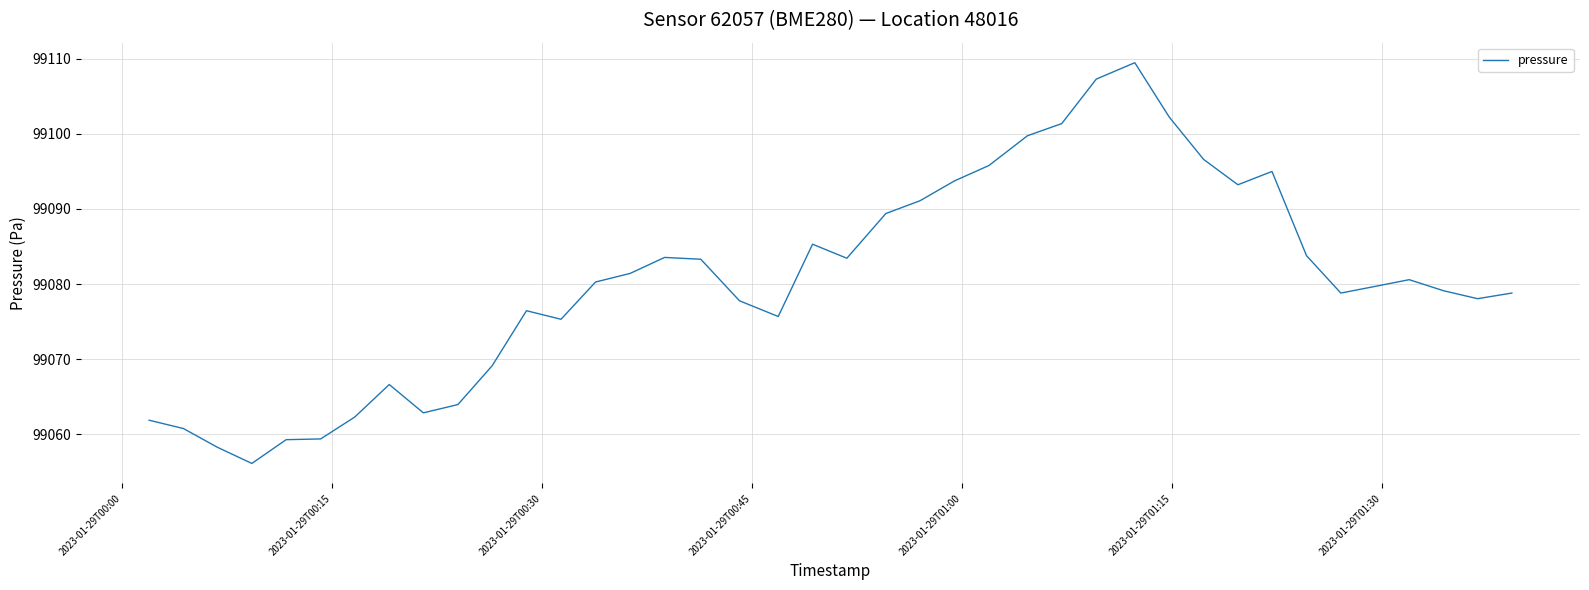

What is the difference between the maximum and minimum values?

53.3